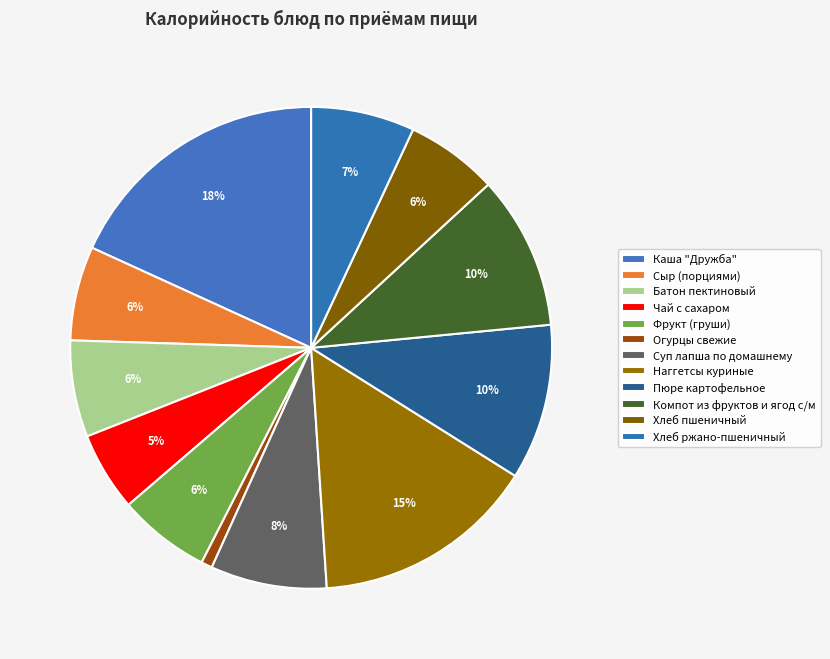

Count the number of slices in the pie.

12